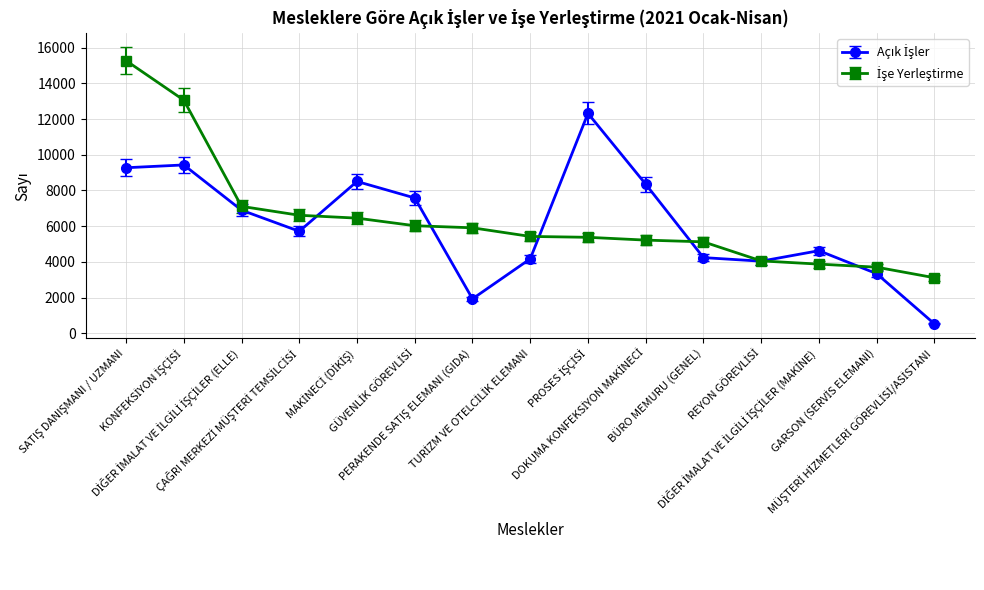

What is the greatest value displayed?

15279